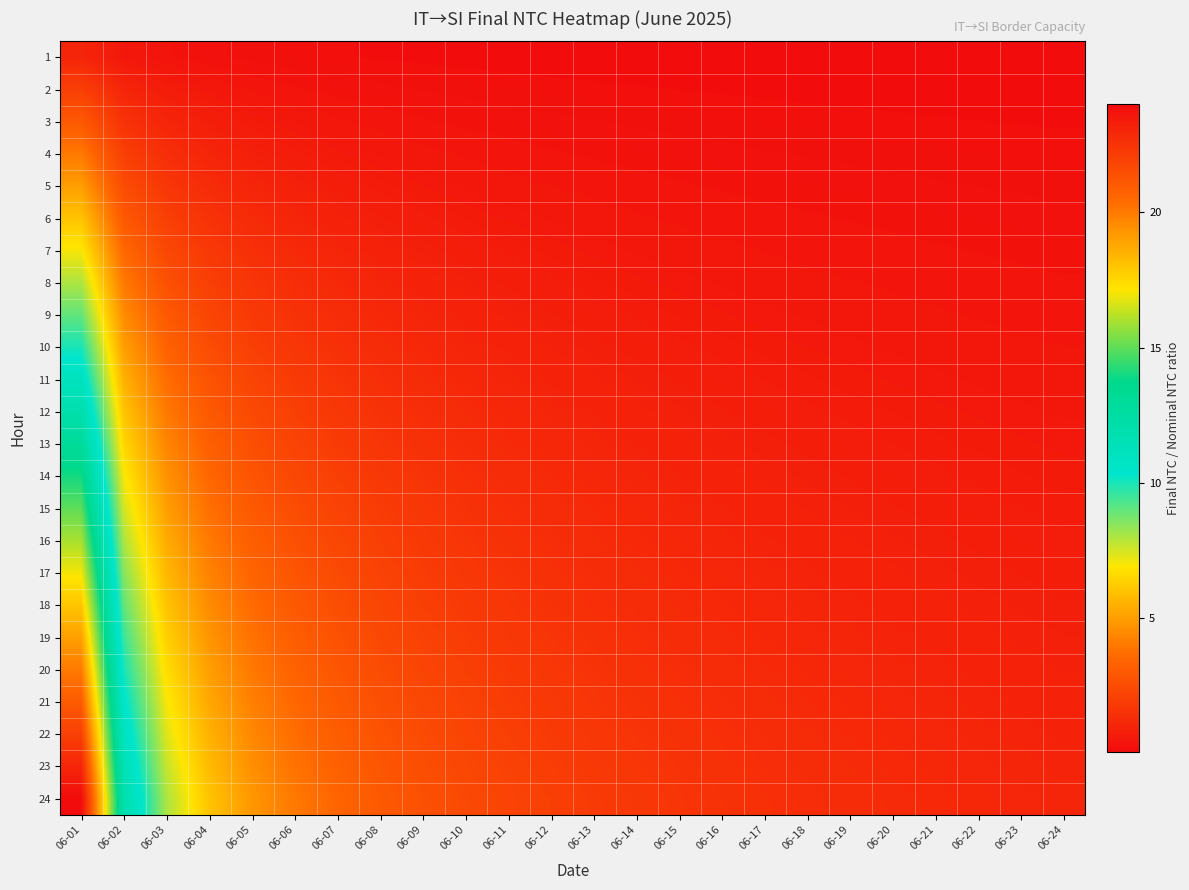

At which category is the sum across all series the highest?

06-01